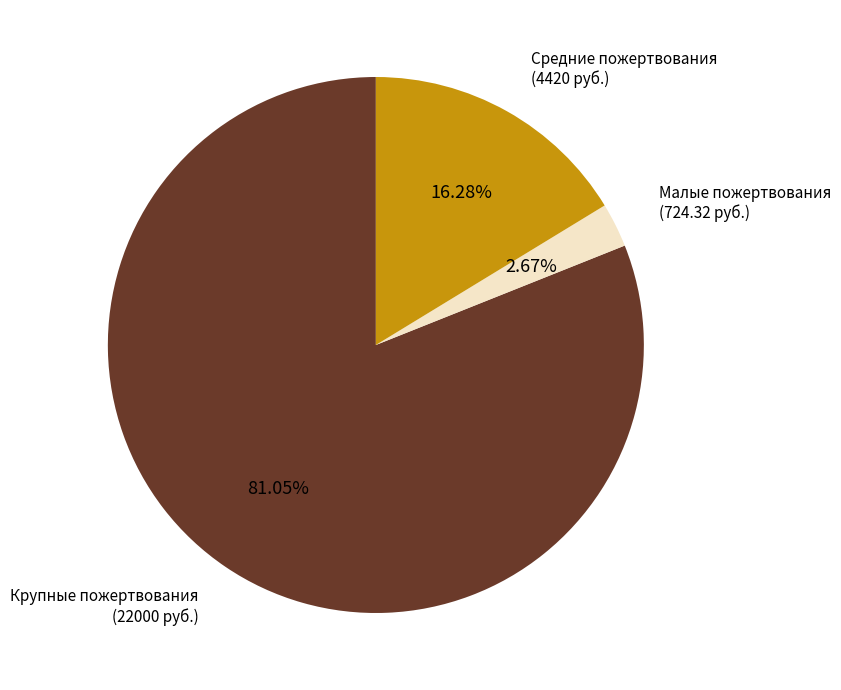

Is there a majority slice in this chart?

Yes